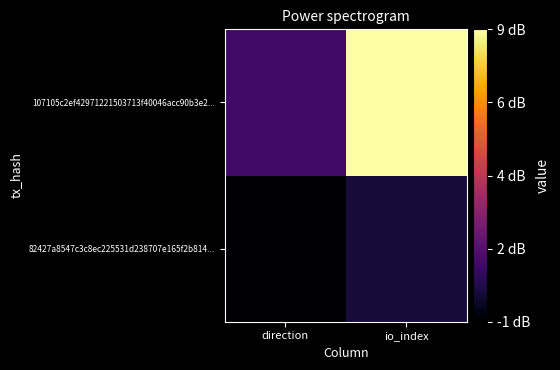

Between direction and io_index, which is larger?

io_index